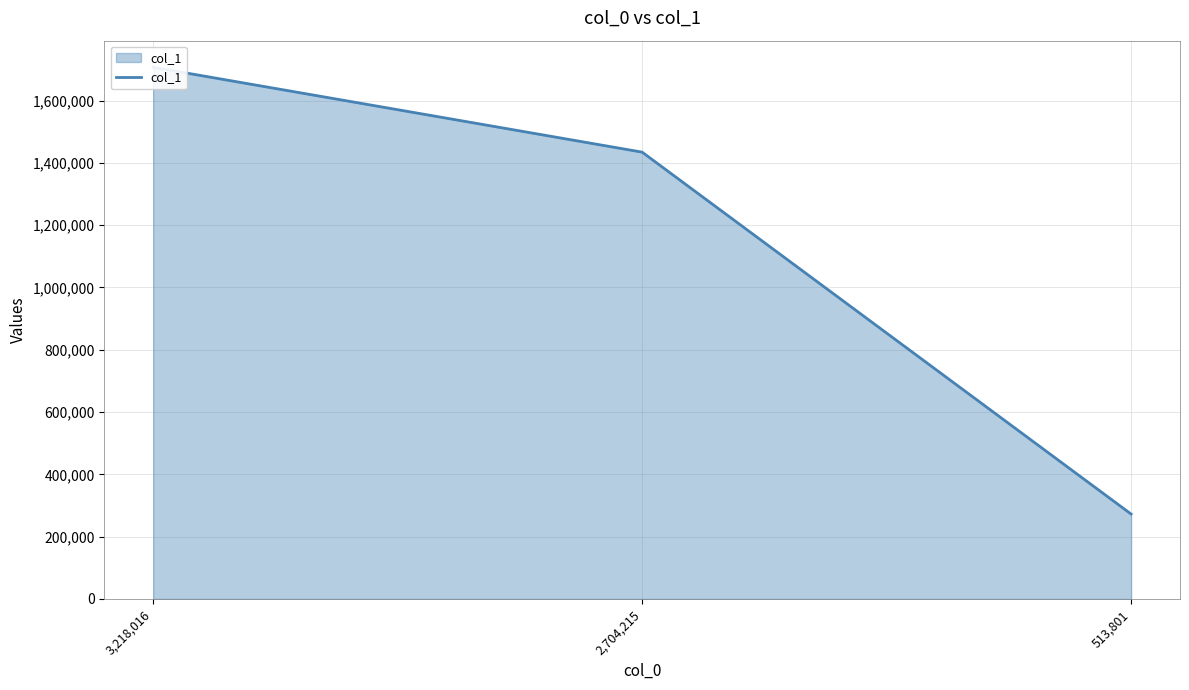

What is the label of the 2nd point from the left?

2,704,215